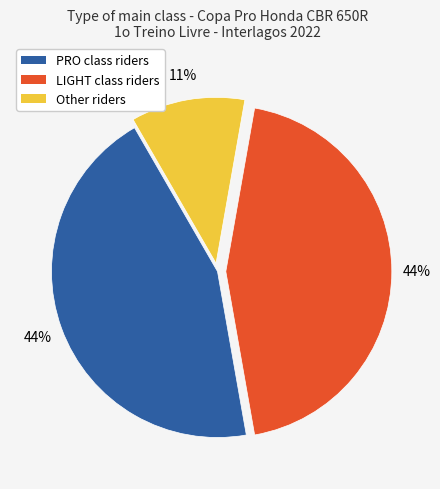

Combined, do Other and LIGHT account for over 50%?

Yes